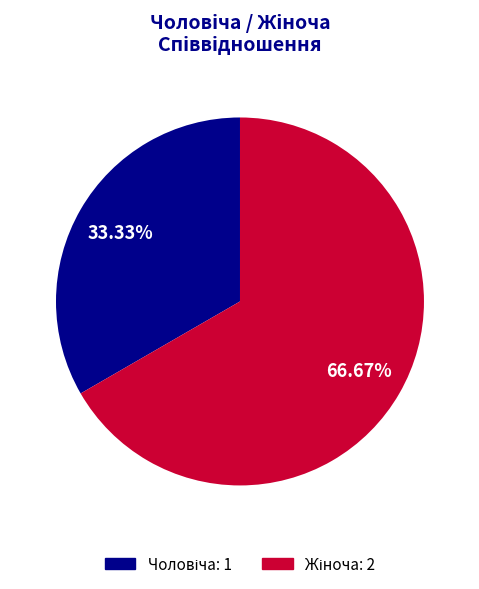

Is there a majority slice in this chart?

Yes